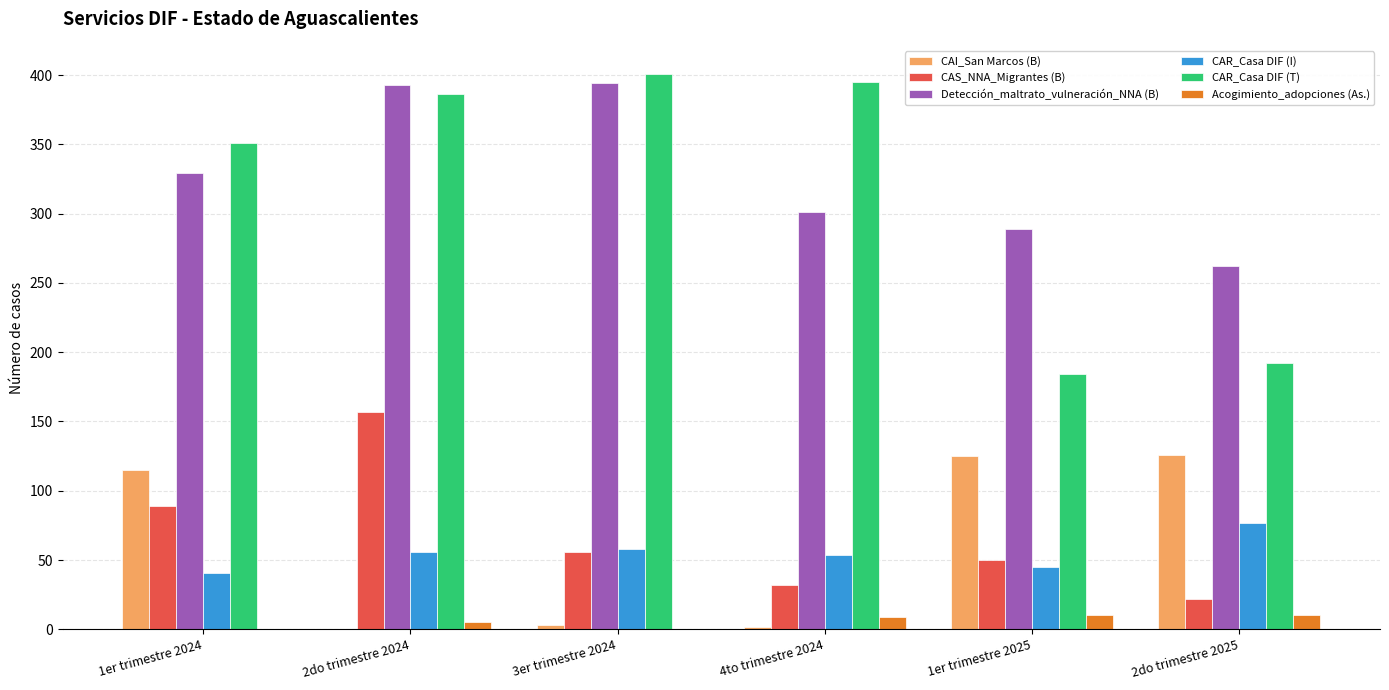

Which label corresponds to the largest value in the chart?

3er trimestre 2024